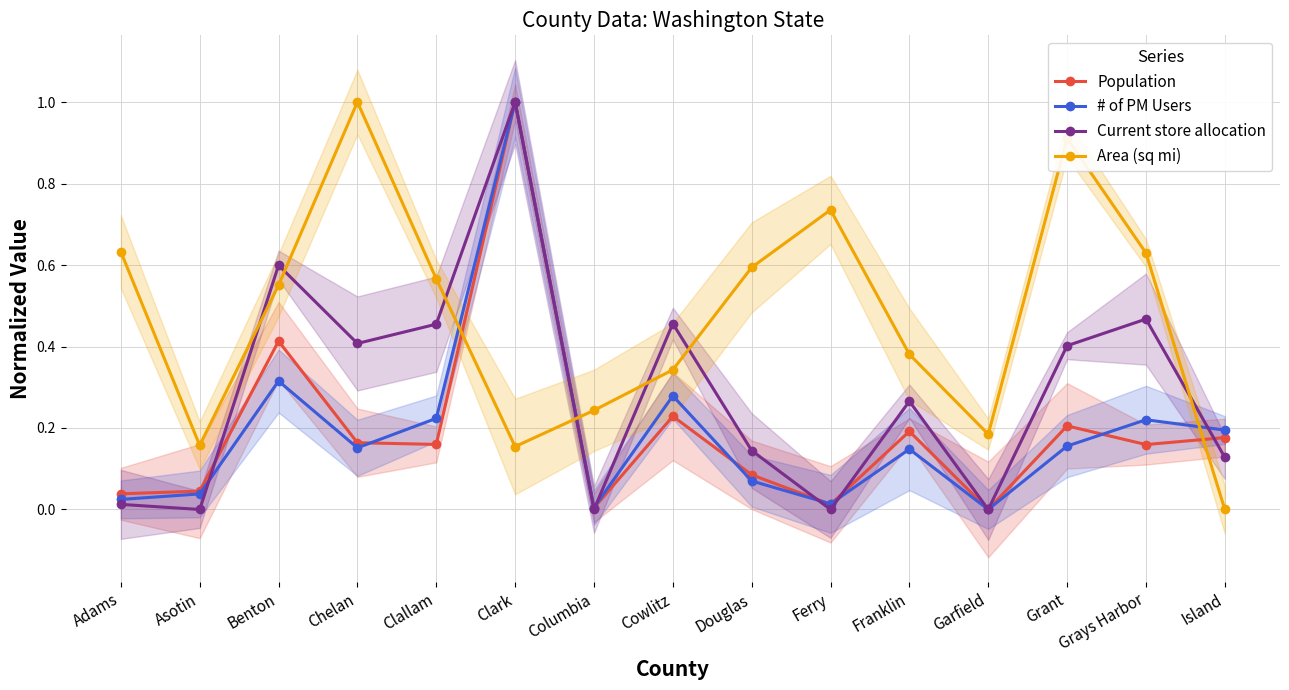

Where is the first local minimum for Area (sq mi)?

Asotin